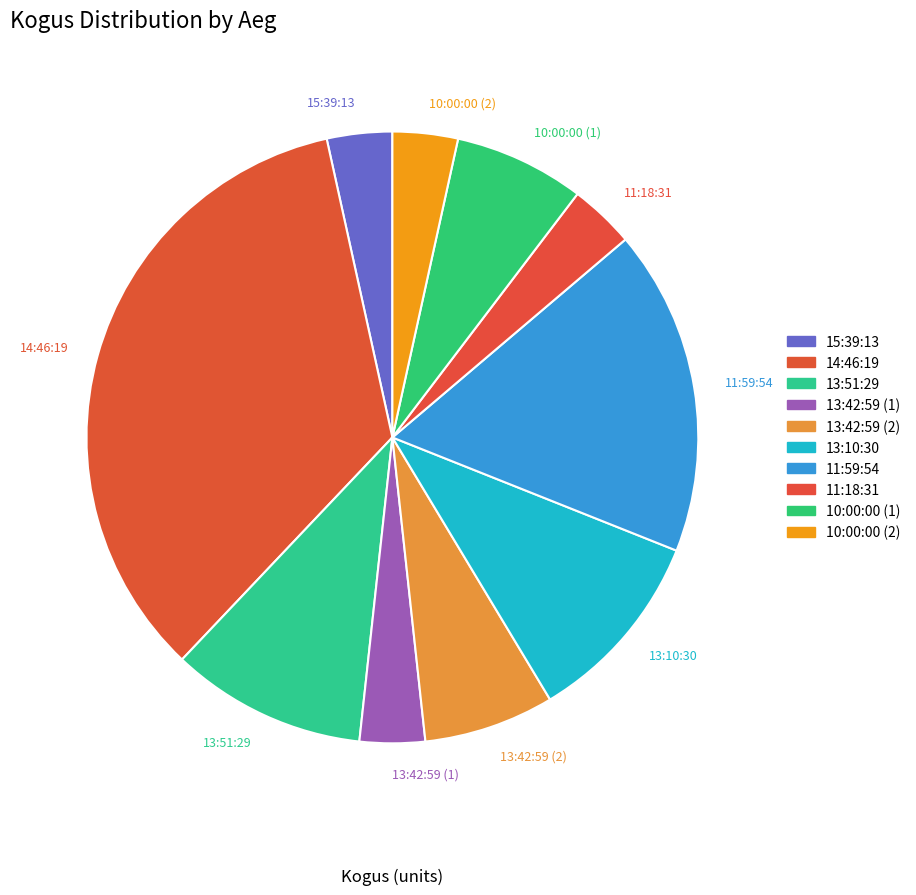

To the nearest percent, what is the combined percentage of 10:00:00 (1) and 13:51:29?

17%